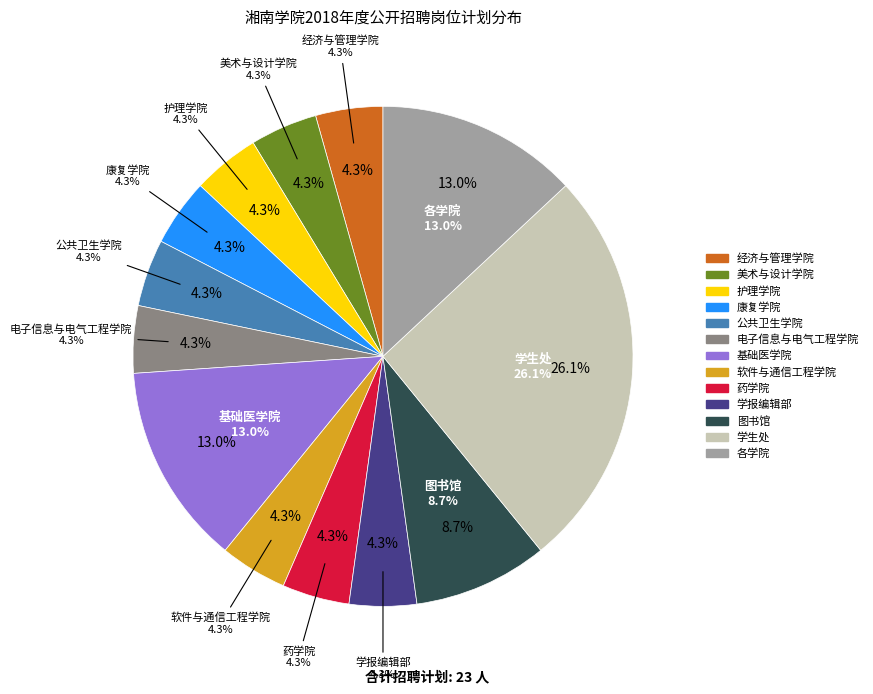

Approximately how many times larger is the value at 经济与管理学院 compared to 护理学院?

1.0